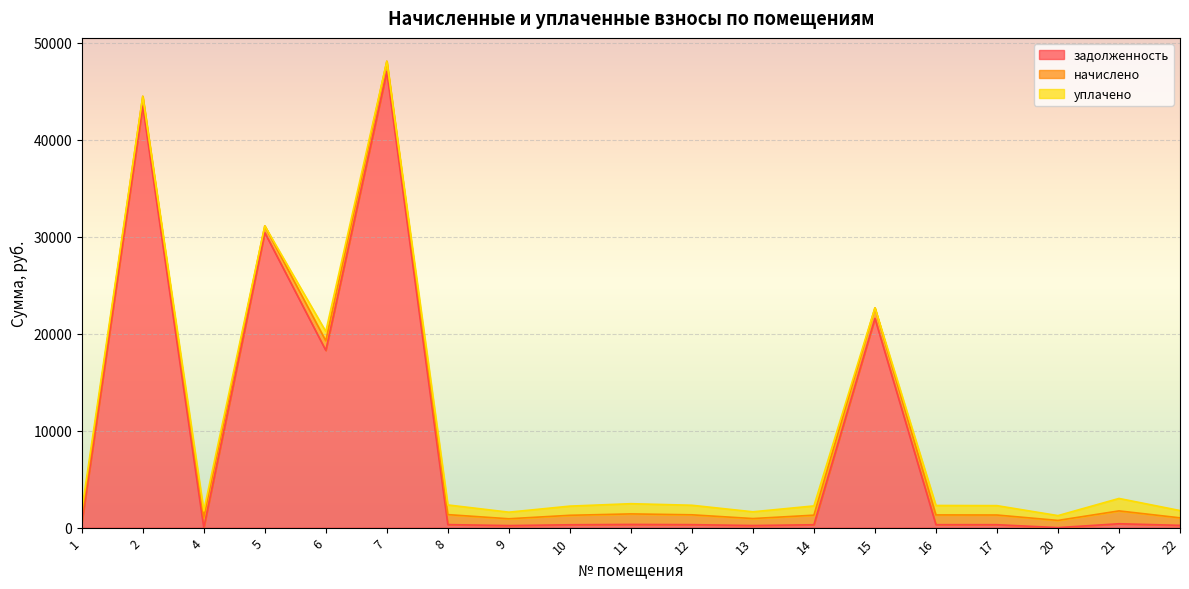

What is the lowest value of the начислено series?

696.9